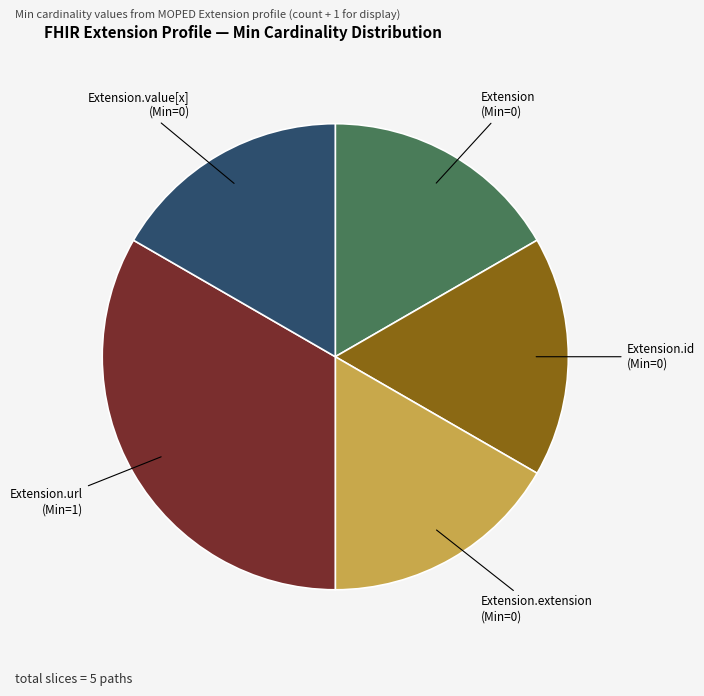

Is there a majority slice in this chart?

No